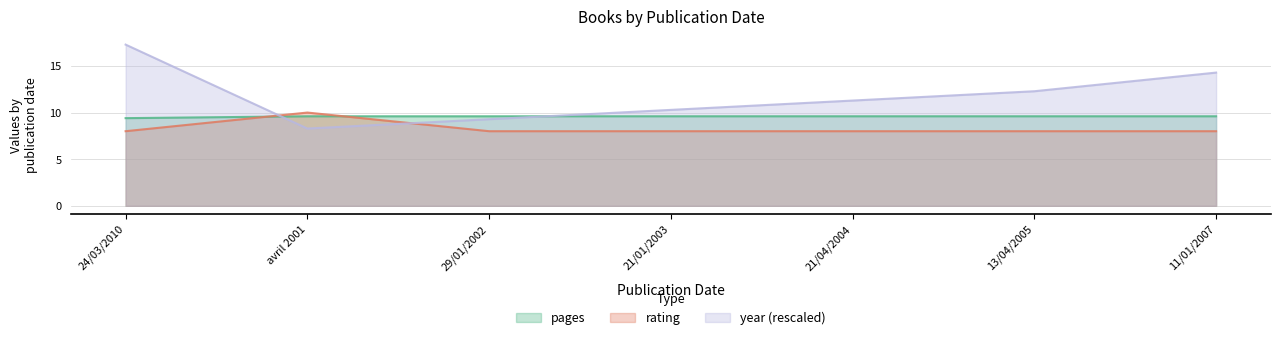

What is the maximum value shown in the chart?

17.3